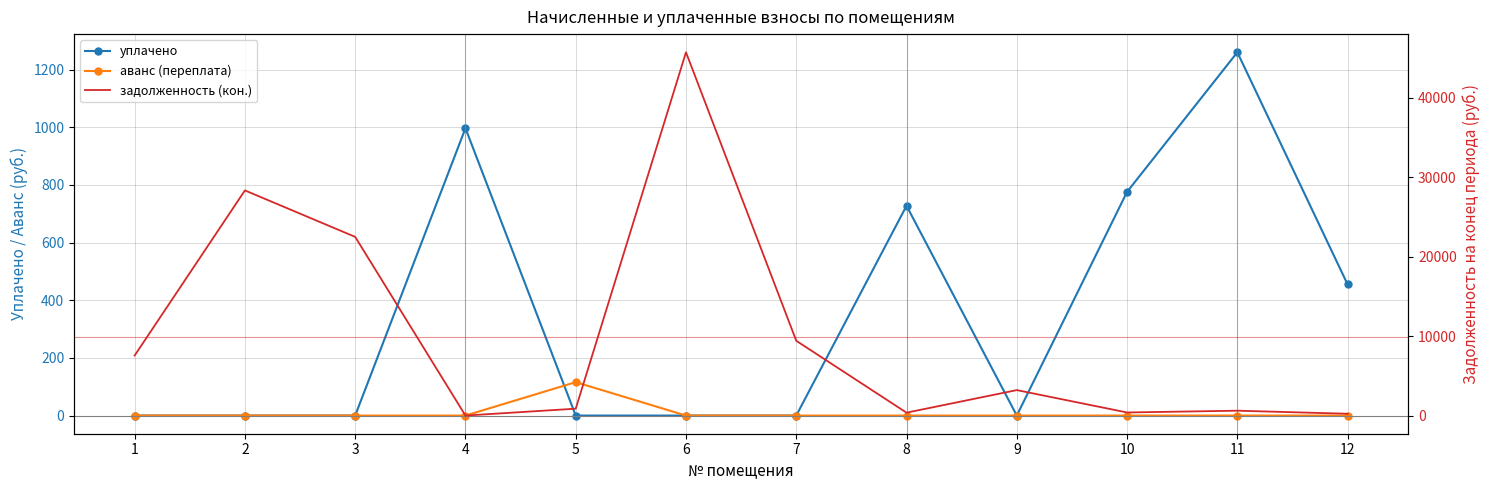

The value of аванс (переплата) at 3 is 0.0. True or false?

True